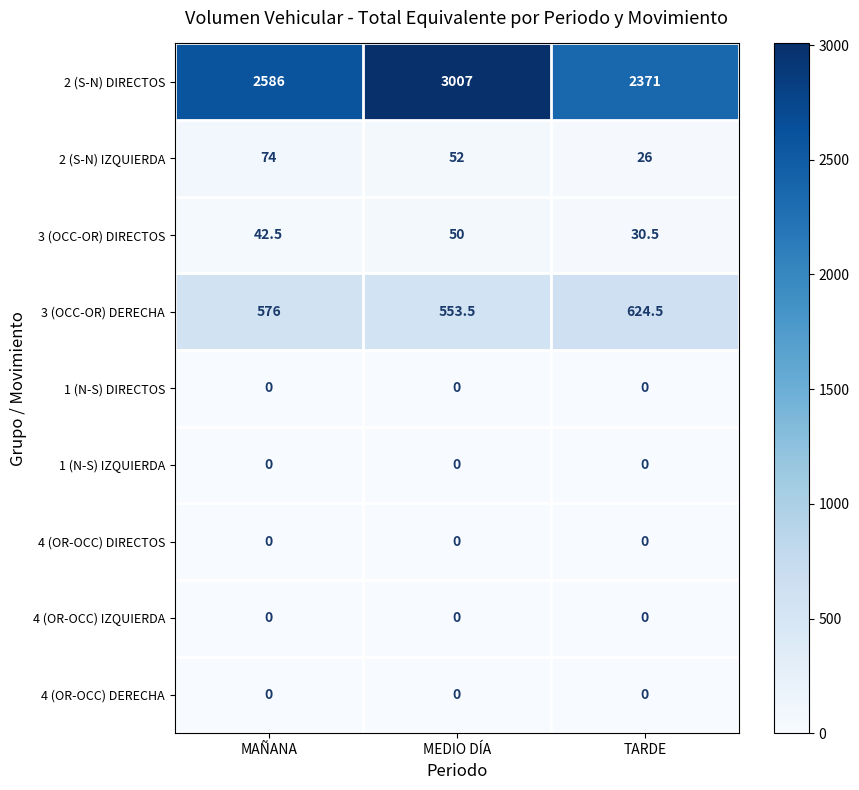

Is it true that 3 (OCC-OR) DIRECTOS equals 8.8 at MAÑANA?

False